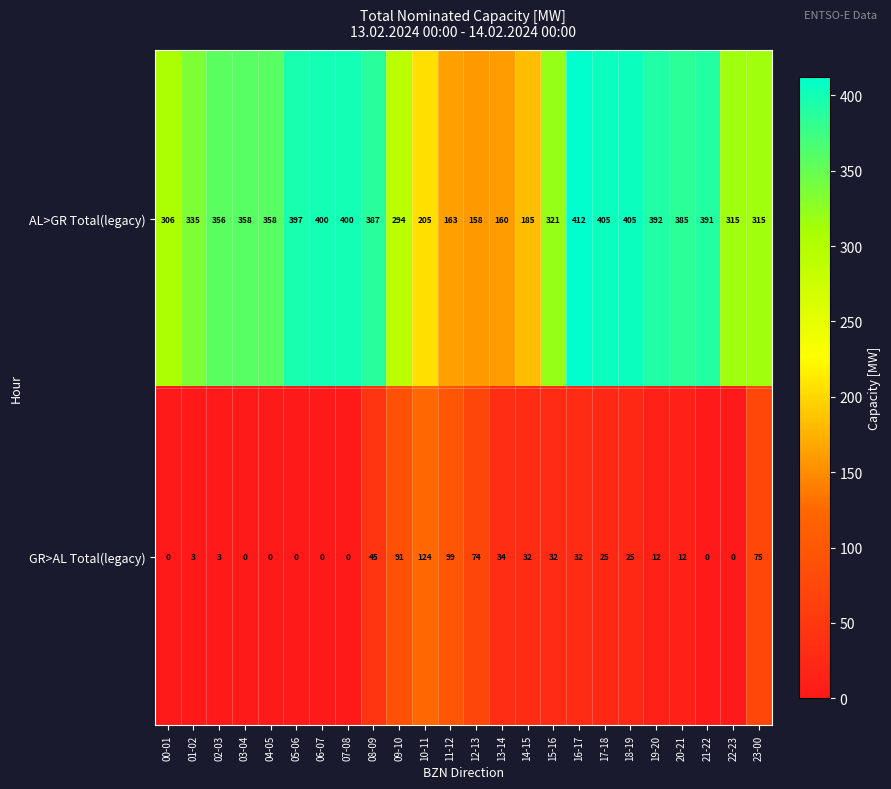

At which category does the chart reach its peak across all series?

16-17